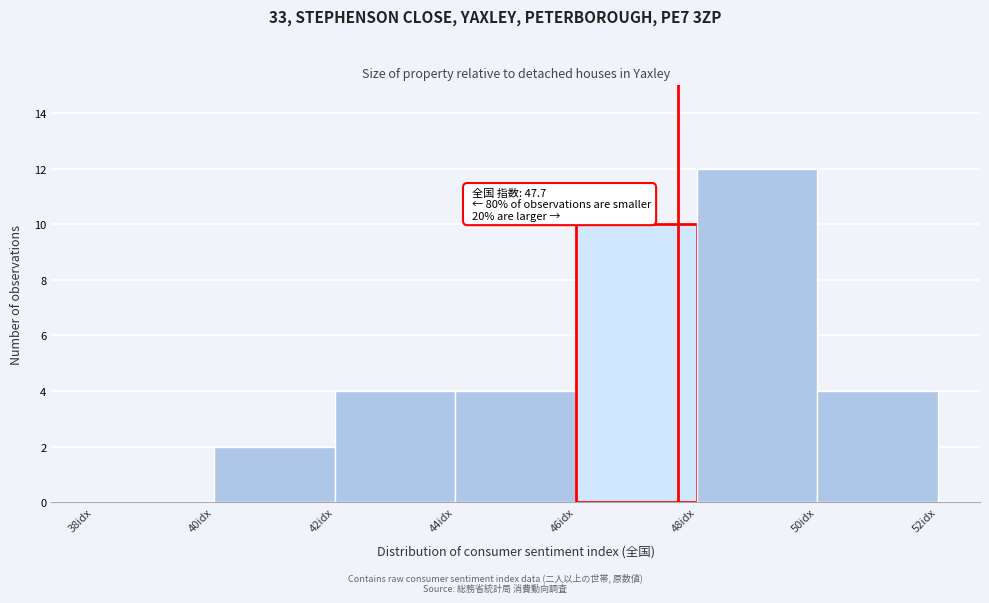

Over which range of the x-axis is the bar tallest?

48 to 50